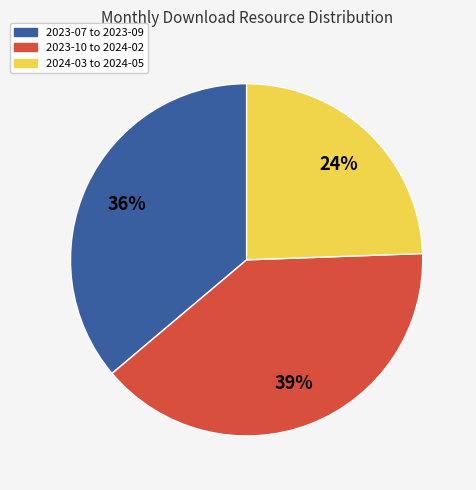

True or false: 2024-03 to 2024-05 accounts for 17% of the total.

False